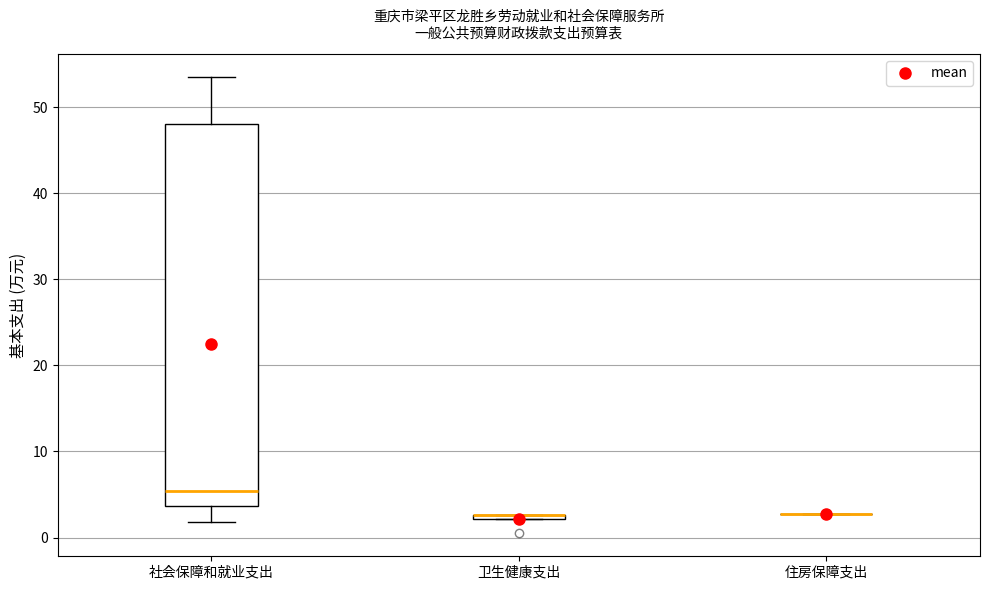

Which box is the tallest, from its lower edge to its upper edge?

社会保障和就业支出